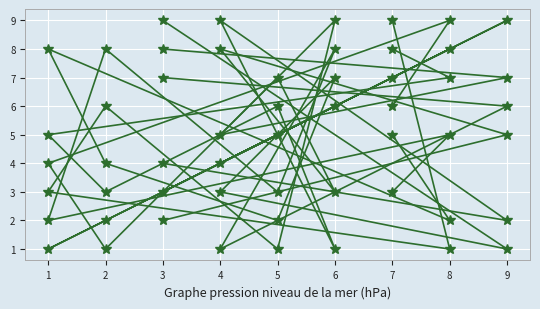

How many lines are shown in the chart?

6